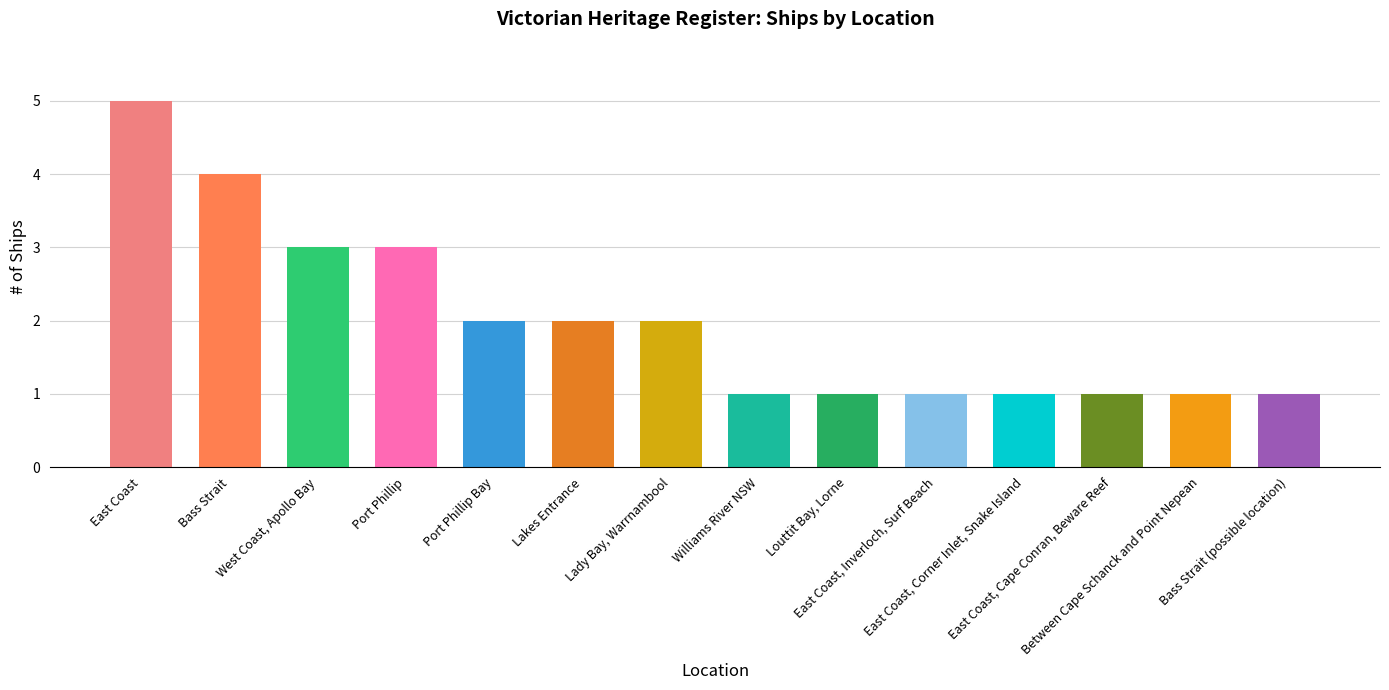

What is the average value?

2